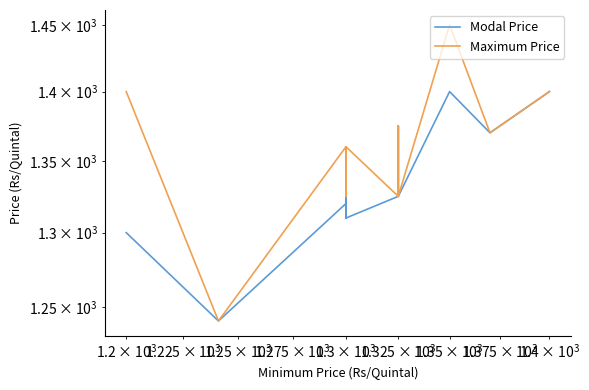

Rank the series by their maximum value, from lowest to highest.

Modal Price, Maximum Price